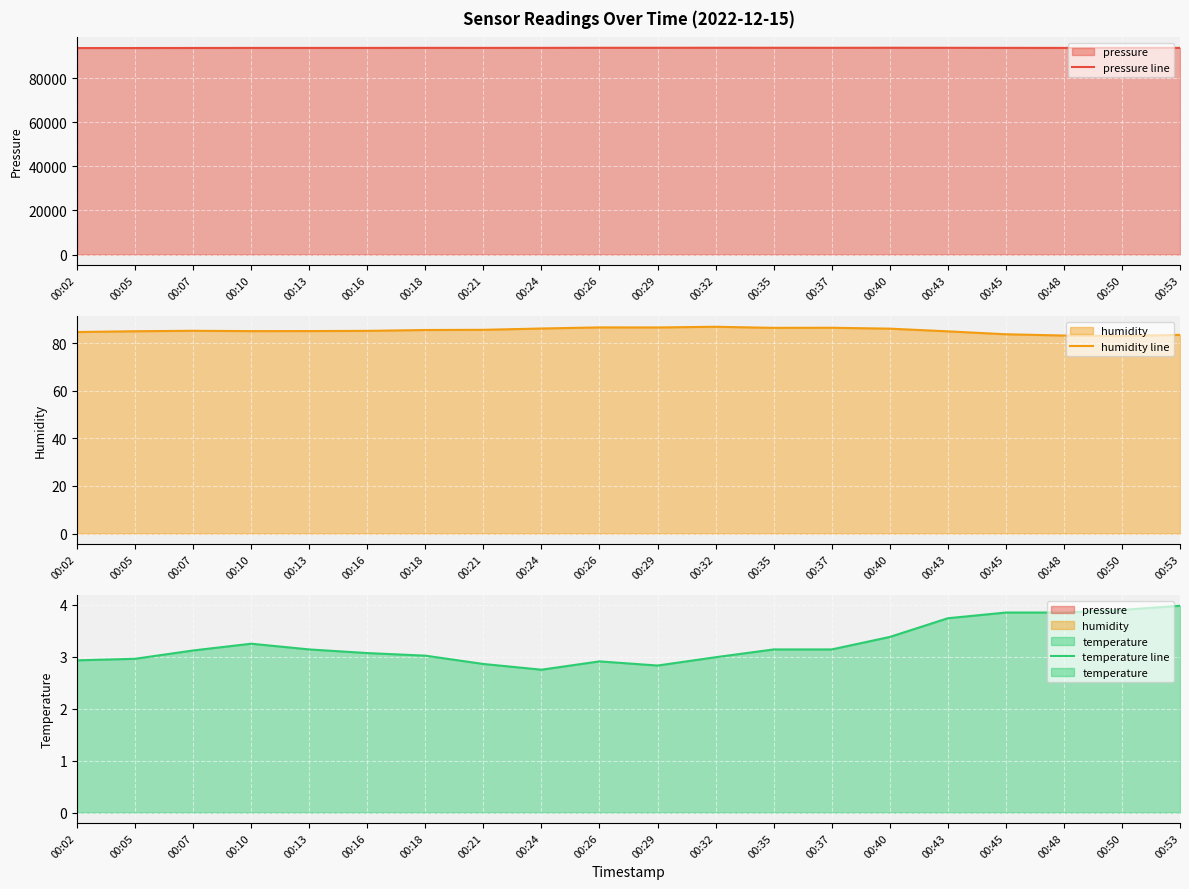

Which series has the largest total across all categories?

pressure line